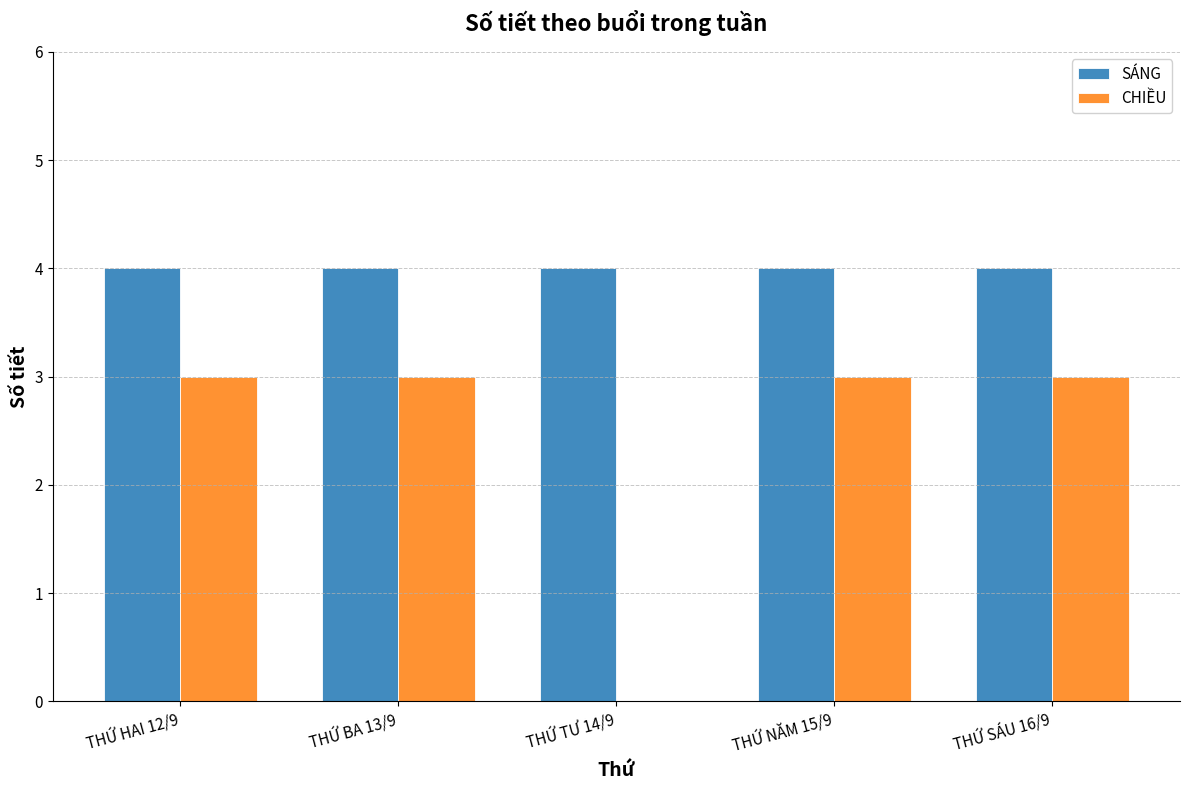

Count the number of data series in this chart.

2